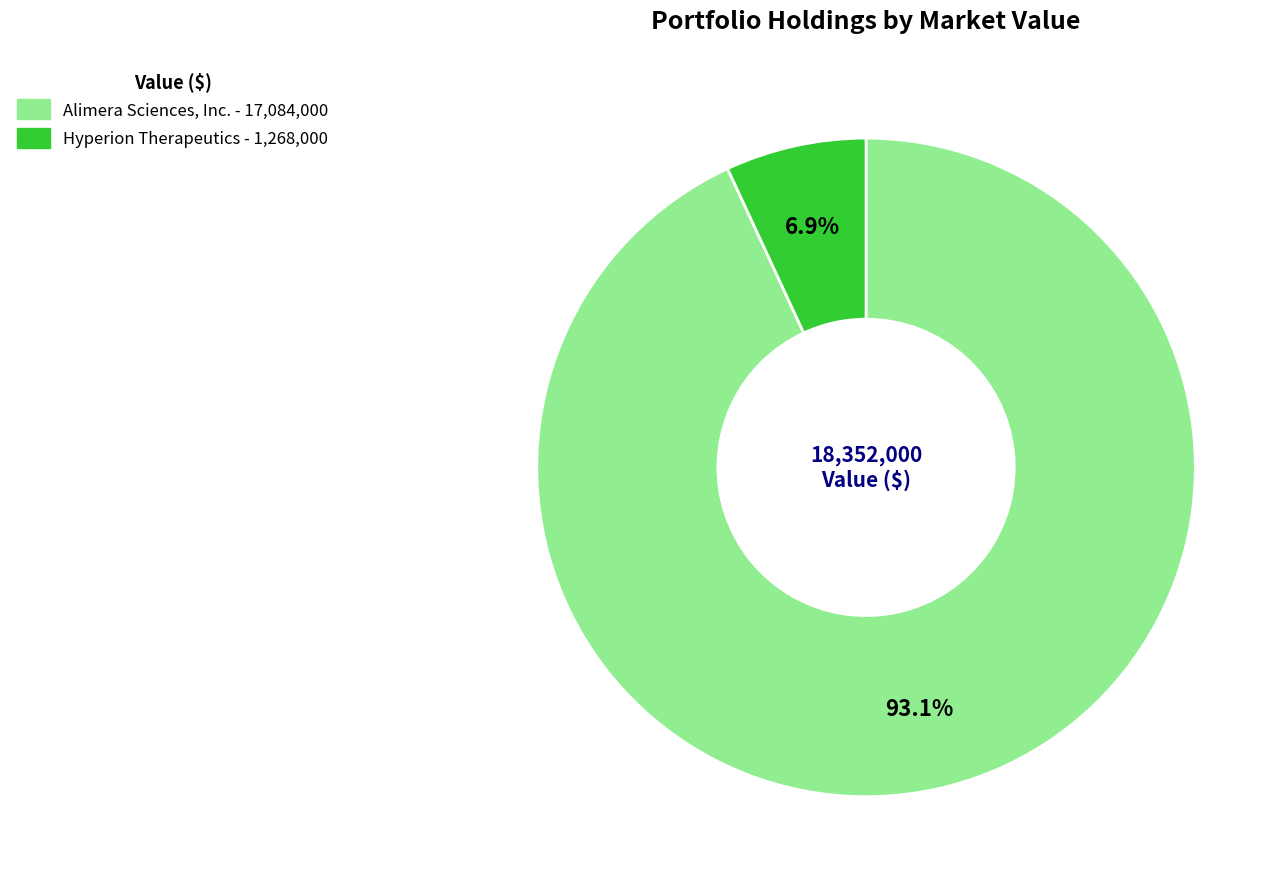

What portion of the pie excludes Alimera Sciences, Inc.?

6.9%